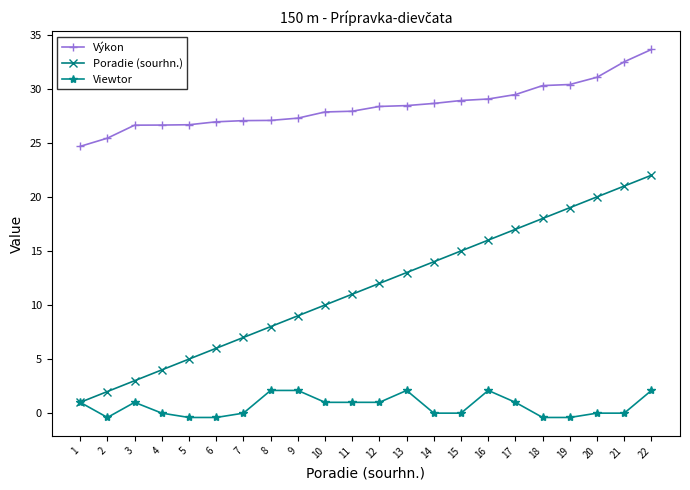

What is the difference between the second highest and minimum values in the Viewtor series?

2.5